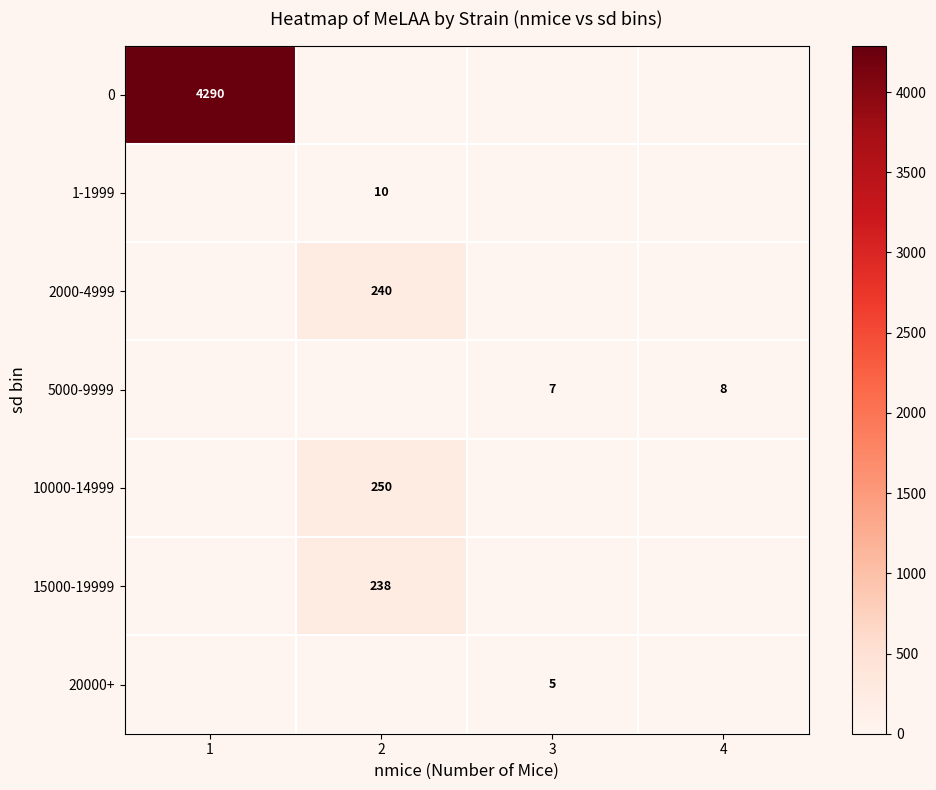

The value of 0 at 1 is 2481. True or false?

False